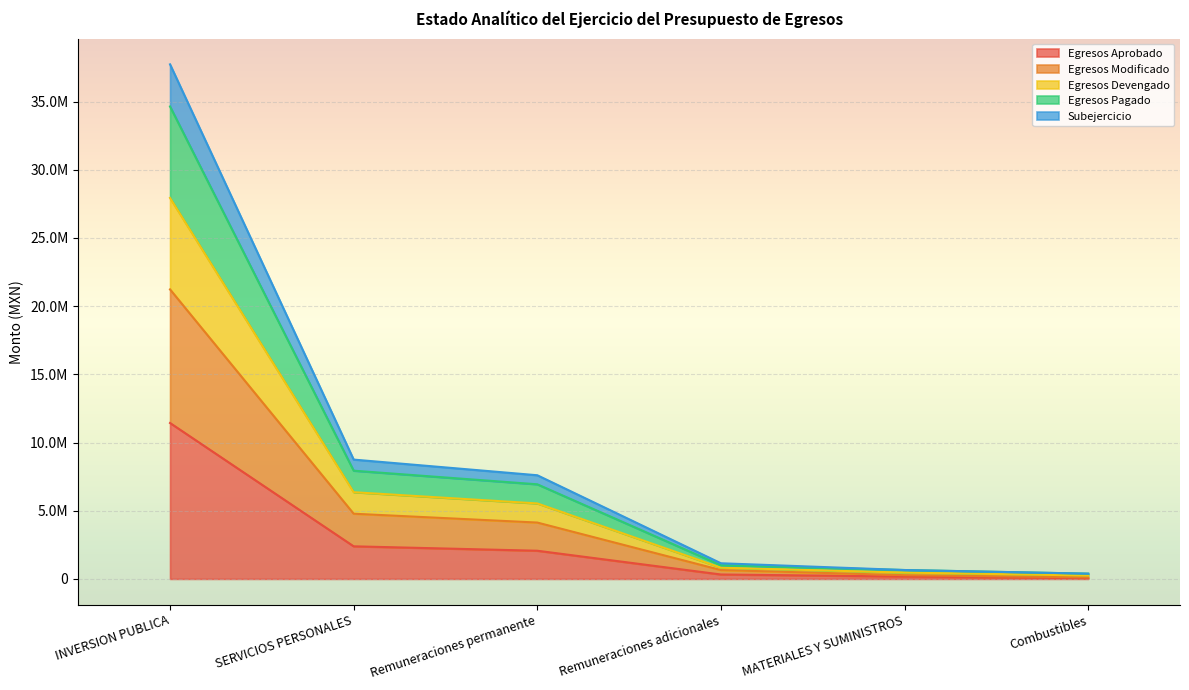

How many categories are shown in the chart?

6